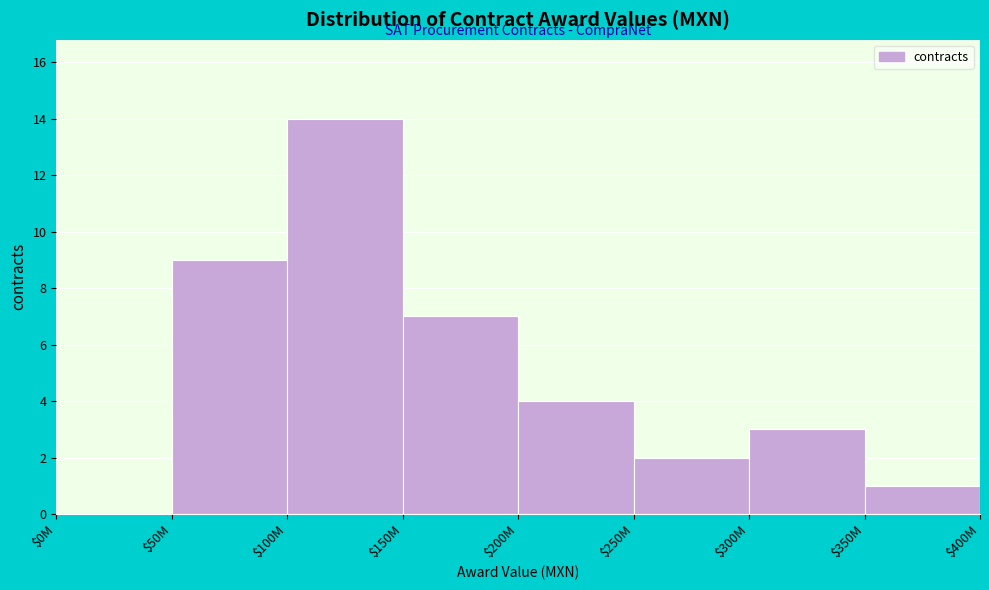

What value does the data have at $150M, to the nearest 5?

5